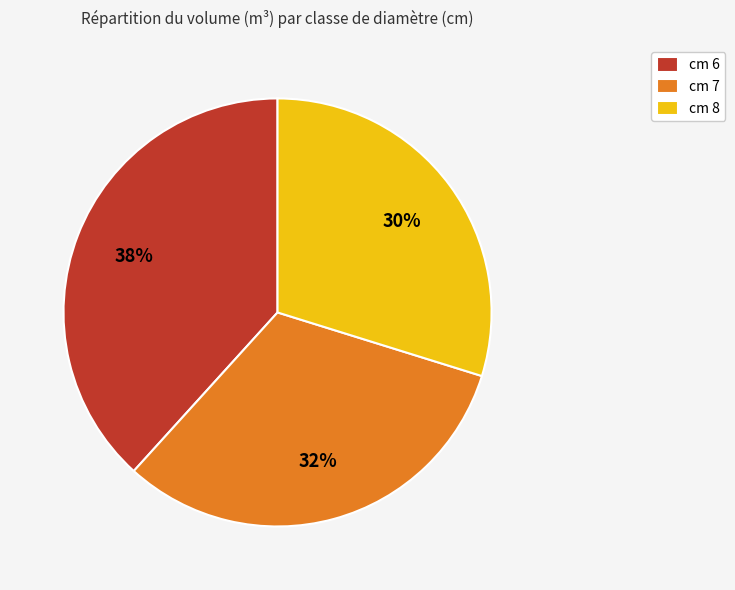

Which category has the biggest portion of the pie?

cm 6